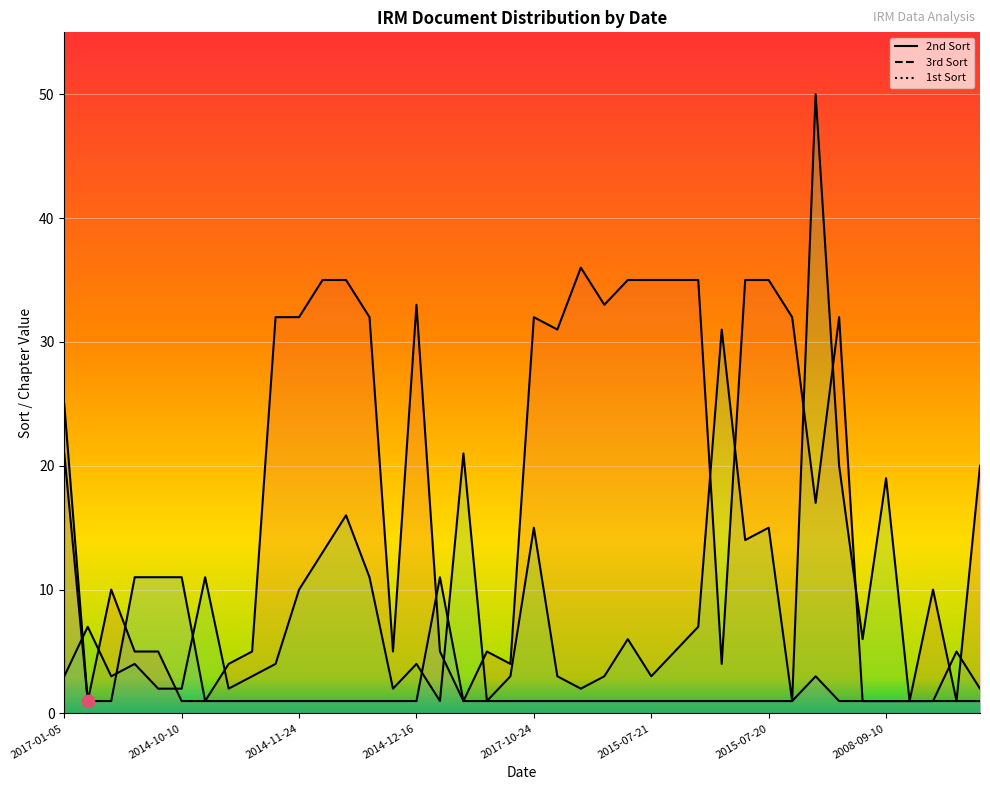

Which series reaches the minimum Y coordinate?

2nd Sort